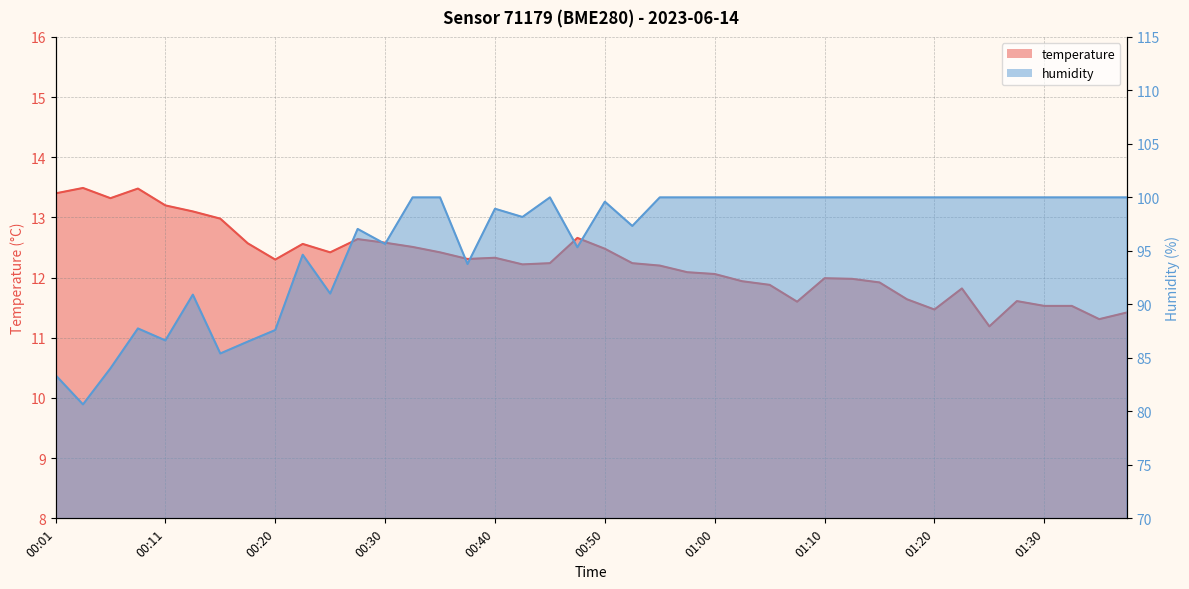

What position from the right is 00:48?

21